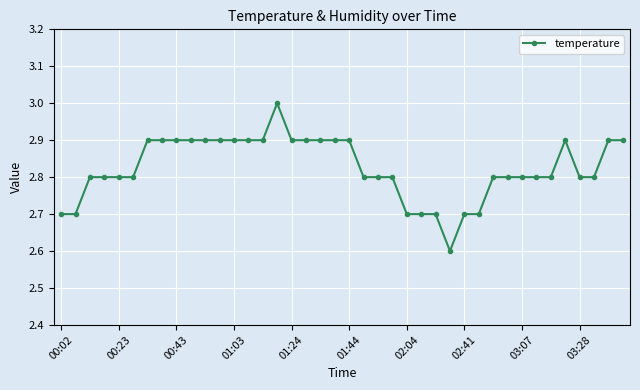

What is the smallest value displayed?

2.6